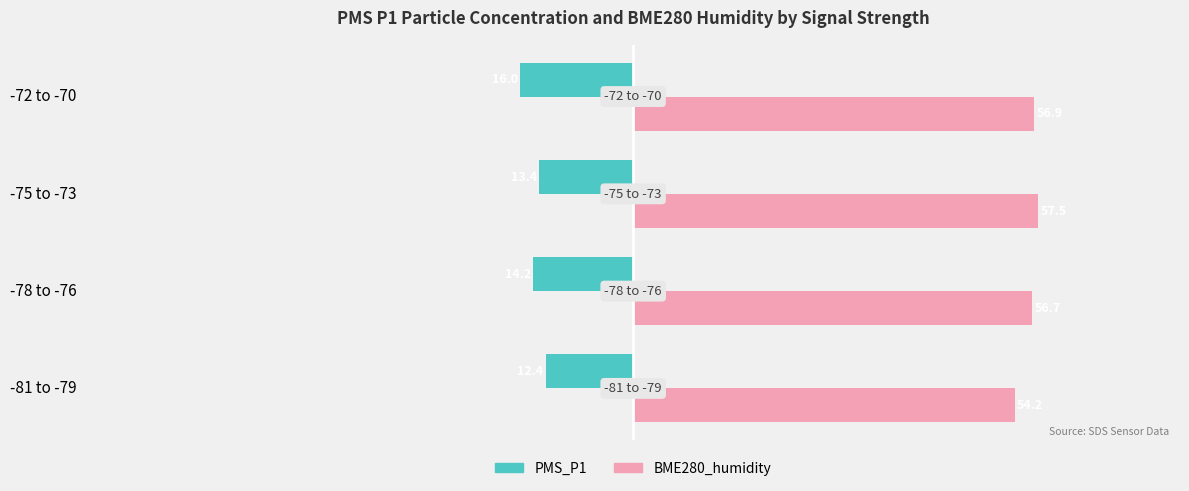

What is the average value of the BME280_humidity series?

56.3